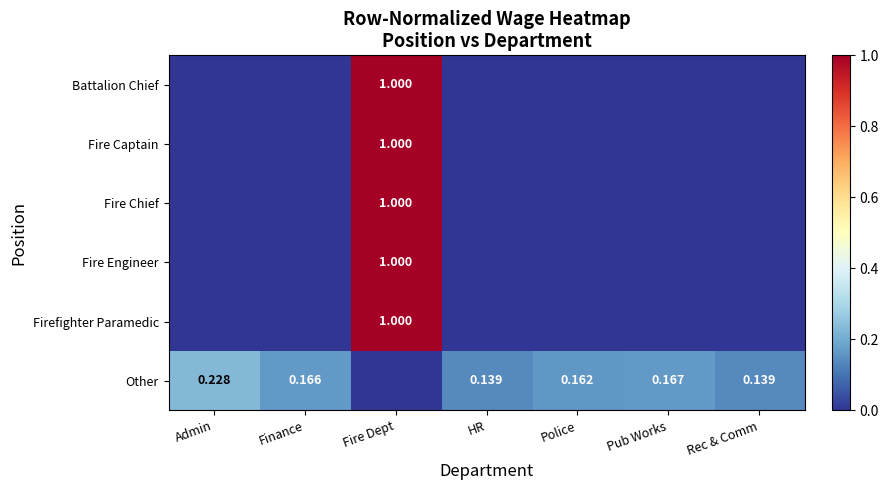

At which category is the sum across all series the highest?

Fire Dept